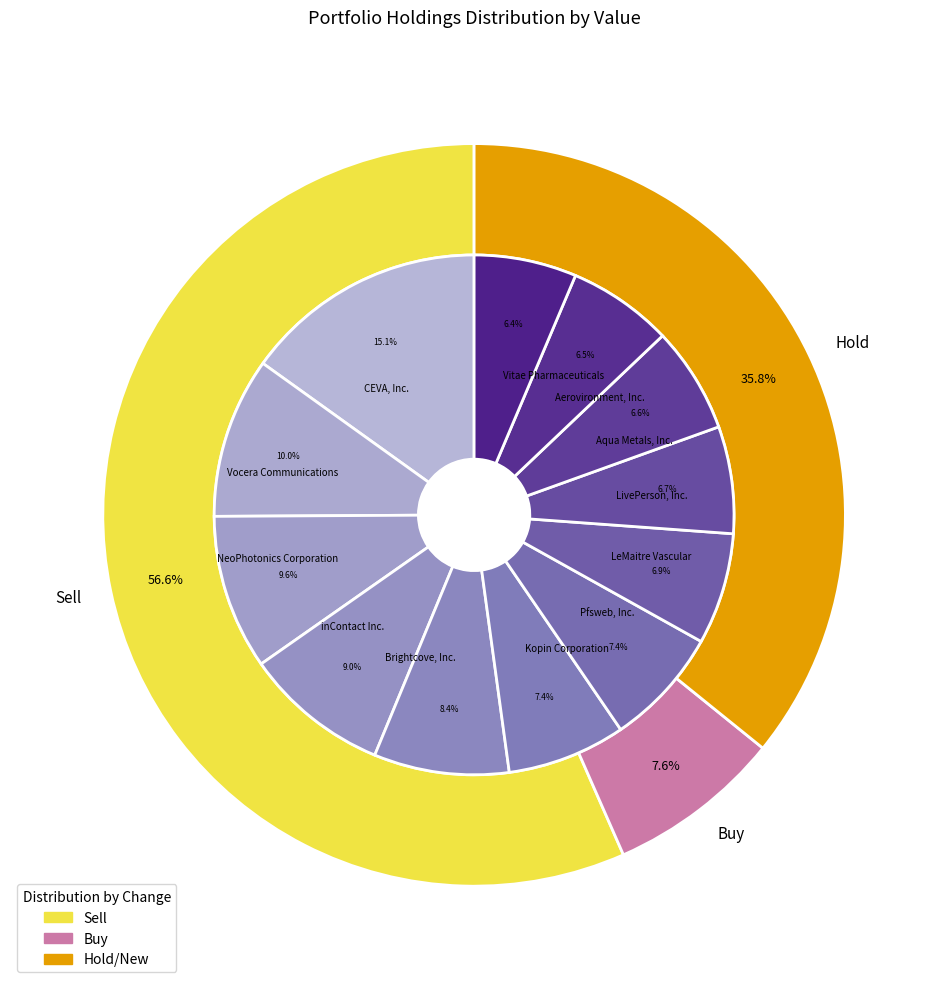

To the nearest percent, what is the combined percentage of Brightcove, Inc. and inContact Inc.?

17%